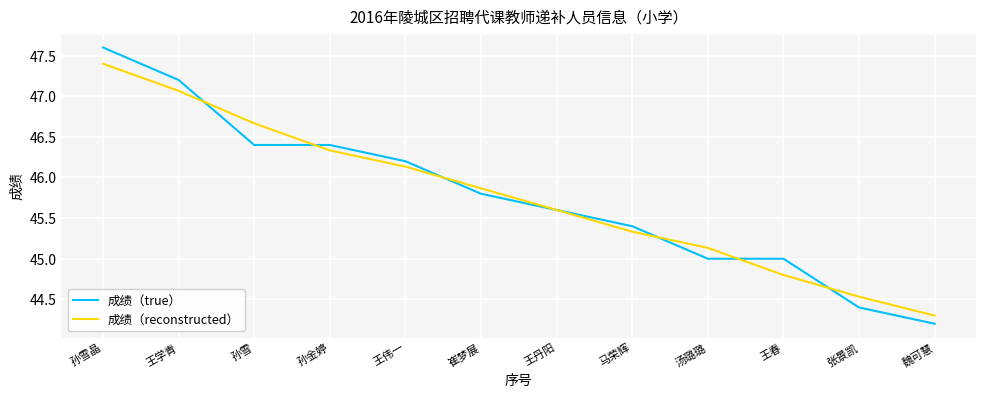

What is the smallest value displayed?

44.2